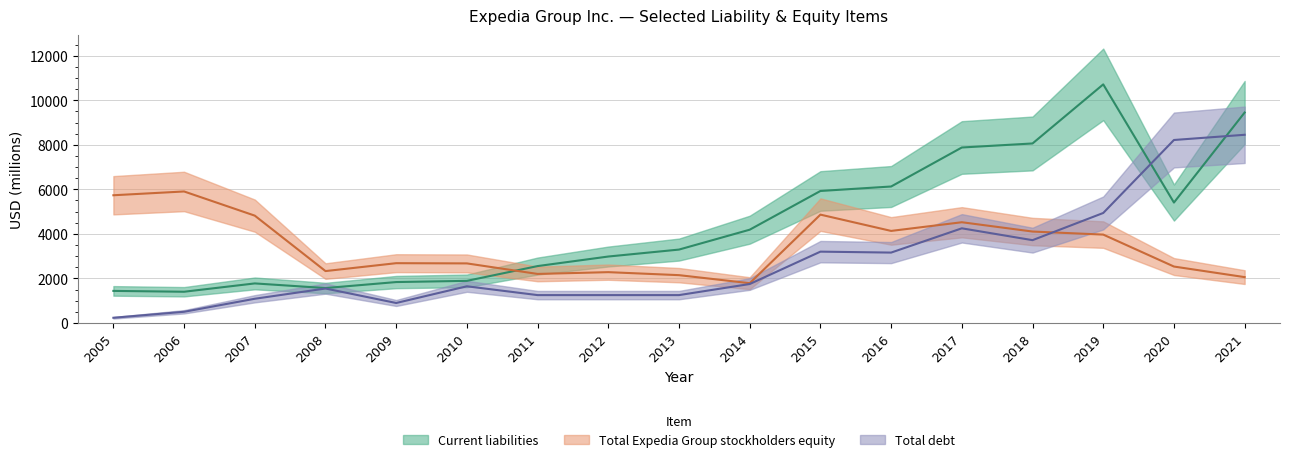

What is the difference between the highest and lowest values at 2007?

3733